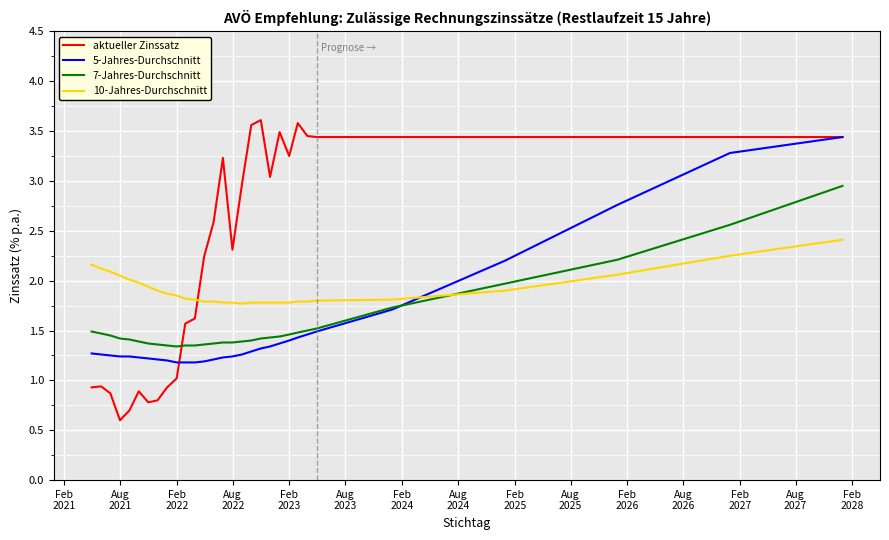

Which series has the widest spread of values?

aktueller Zinssatz